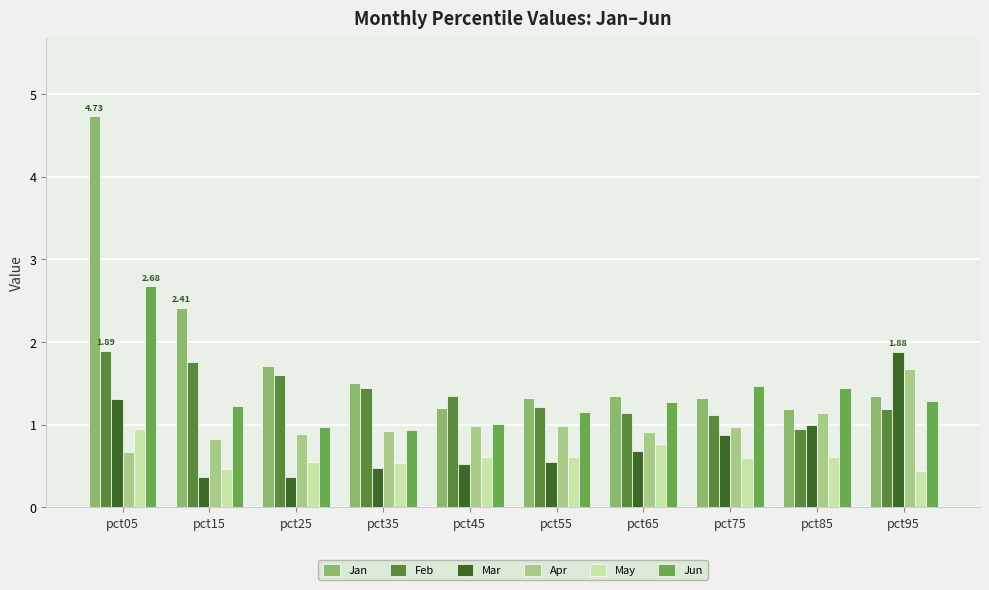

At which category is the sum across all series the highest?

pct05